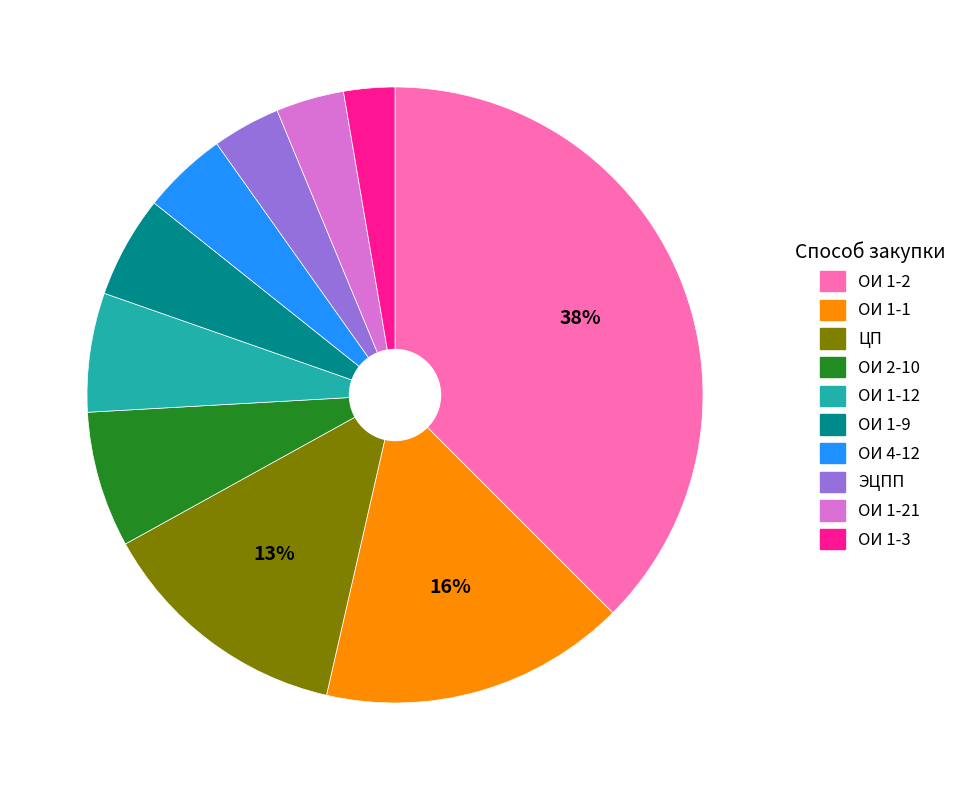

Is the sum of ОИ 1-2 and ОИ 1-9 greater than half?

No